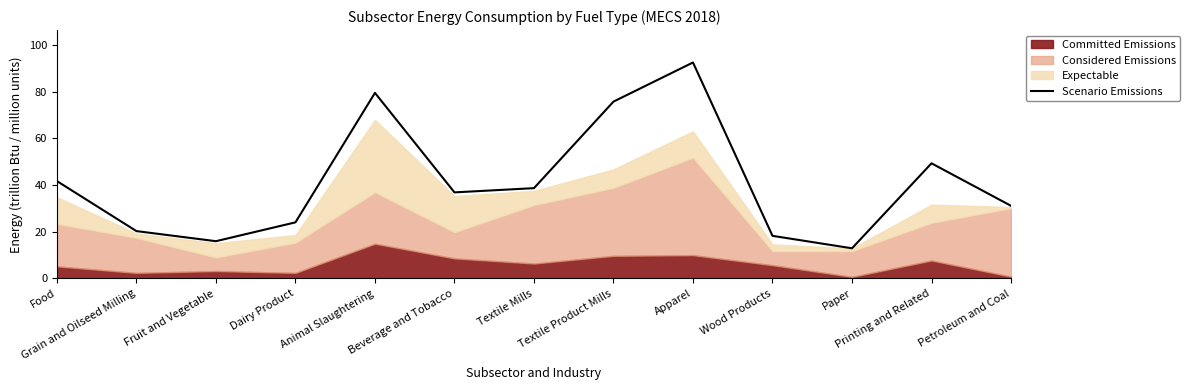

Rank the categories by value from lowest to highest.

Paper, Fruit and Vegetable, Wood Products, Grain and Oilseed Milling, Dairy Product, Petroleum and Coal, Beverage and Tobacco, Textile Mills, Food, Printing and Related, Textile Product Mills, Animal Slaughtering, Apparel